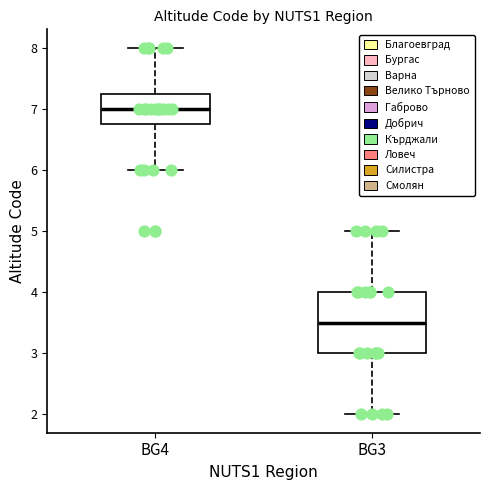

Where is the lower edge of the box for BG3 on the y-axis? The values are not printed on the chart, so give them approximately, as read against the axis.

3.0